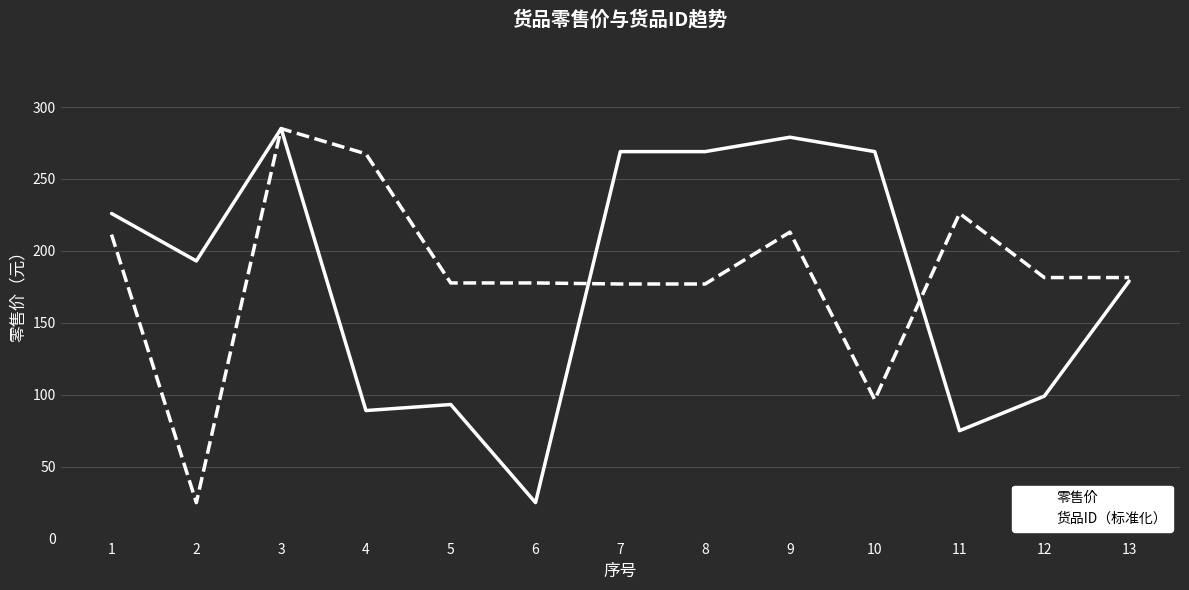

The value of 货品ID（标准化） at 4 is 267.4. True or false?

True